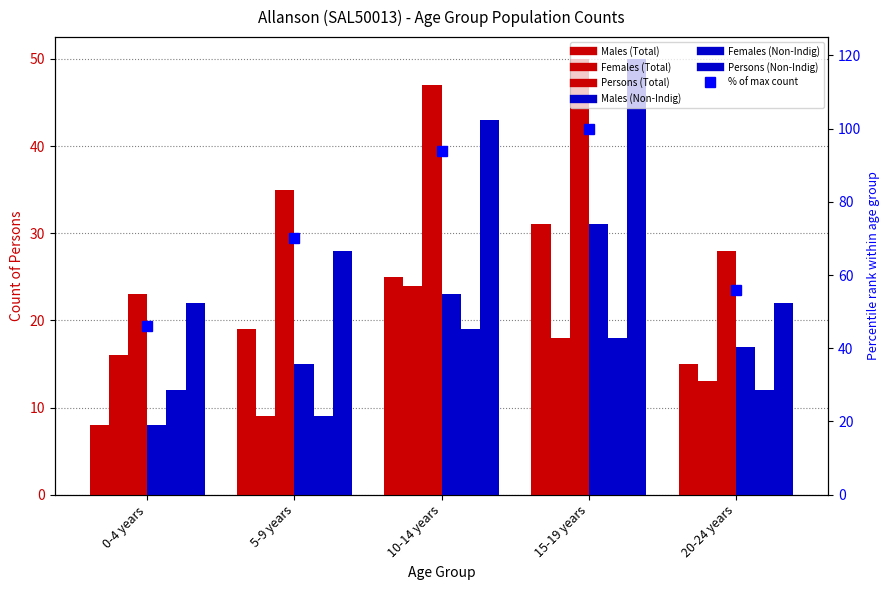

Which category has the highest value in the Females (Total) series?

10-14 years